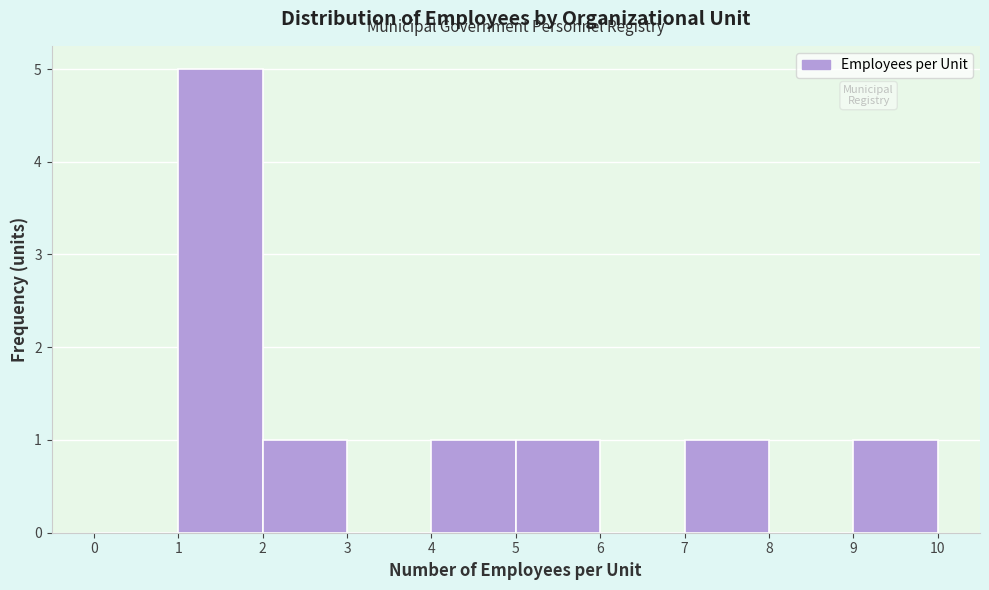

Which range on the x-axis has the tallest bar?

1 to 2